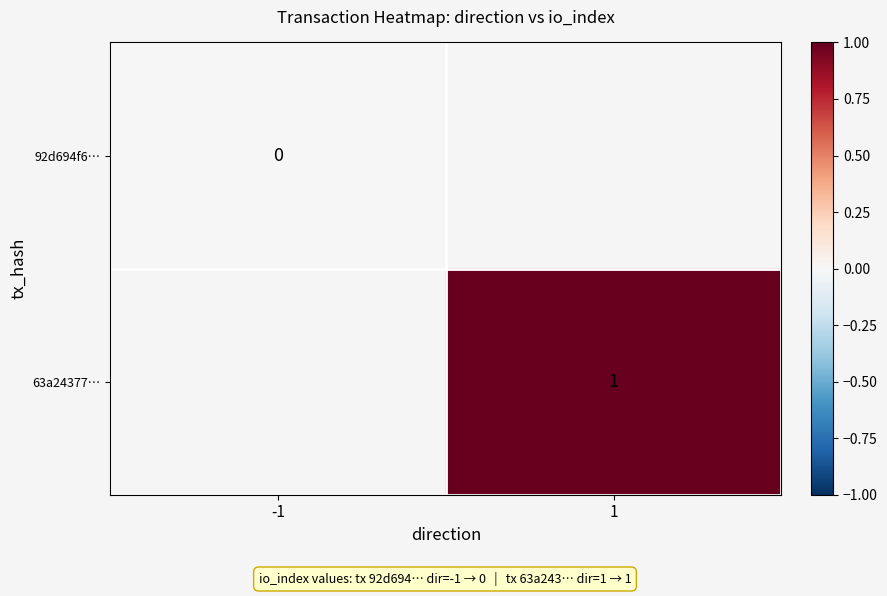

The 63a24377… series shows 0 at 1. True or false?

False